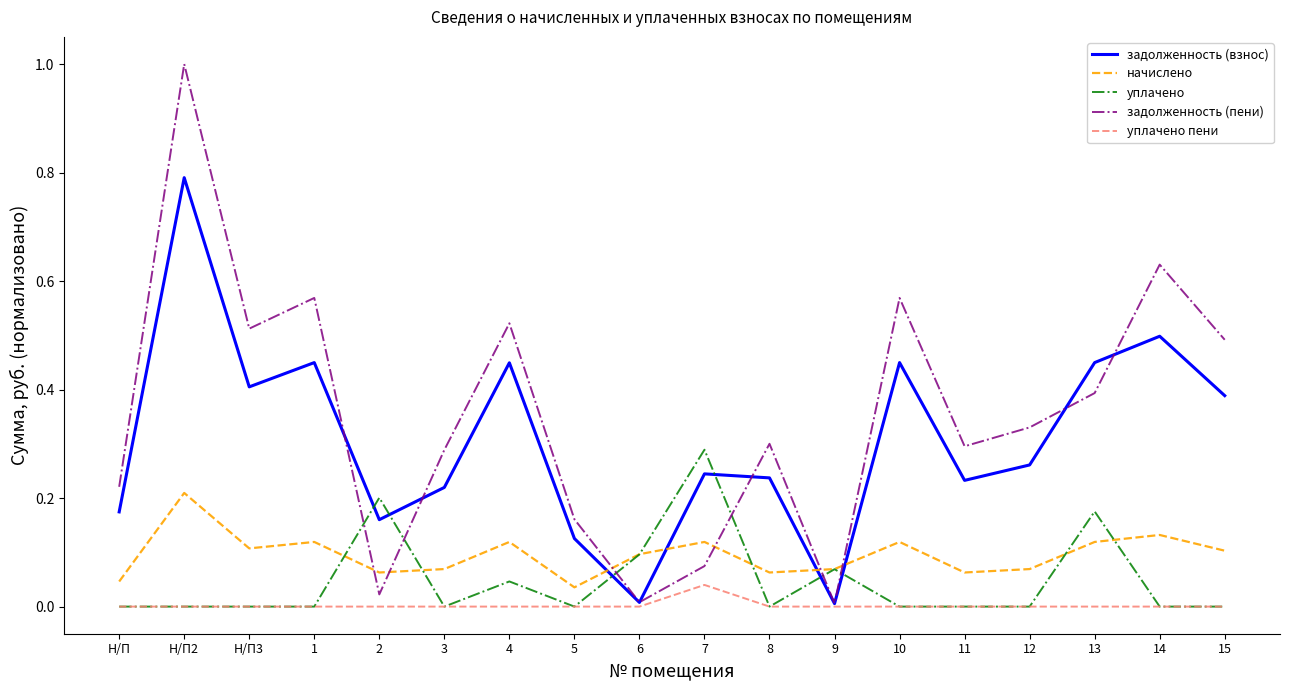

List the series in order of their peak value, highest first.

задолженность (пени), задолженность (взнос), уплачено, начислено, уплачено пени